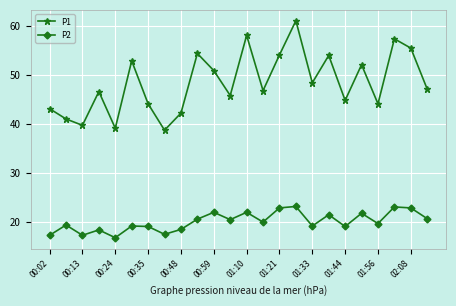

Which series has the largest total across all categories?

P1